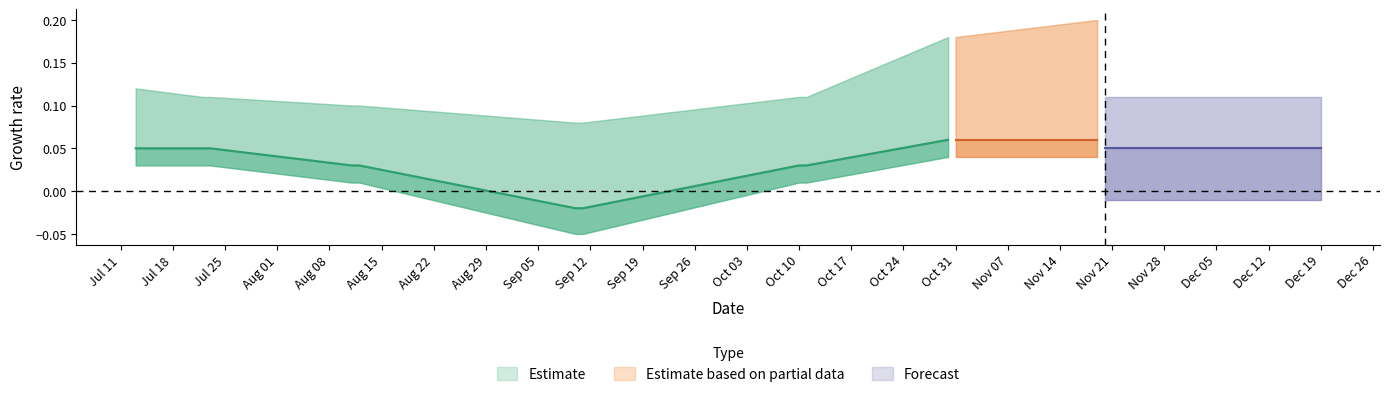

How many values are between 0 and 1?

40